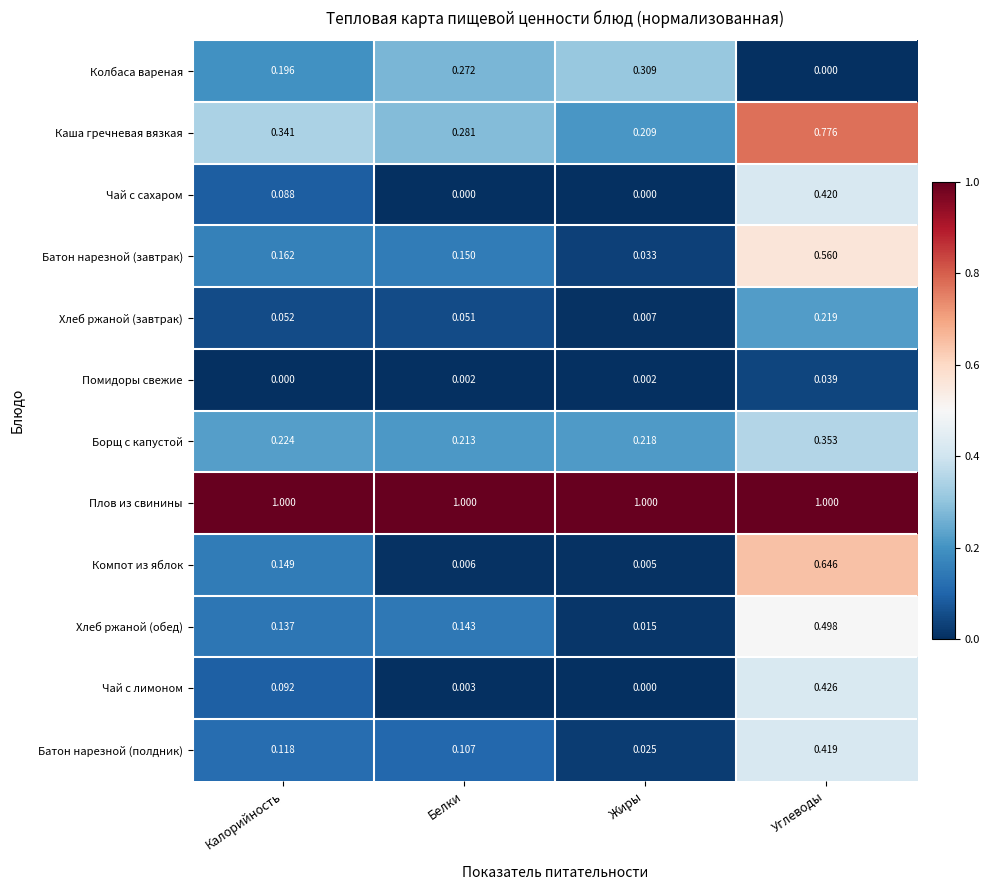

Which series has the largest total across all categories?

Плов из свинины